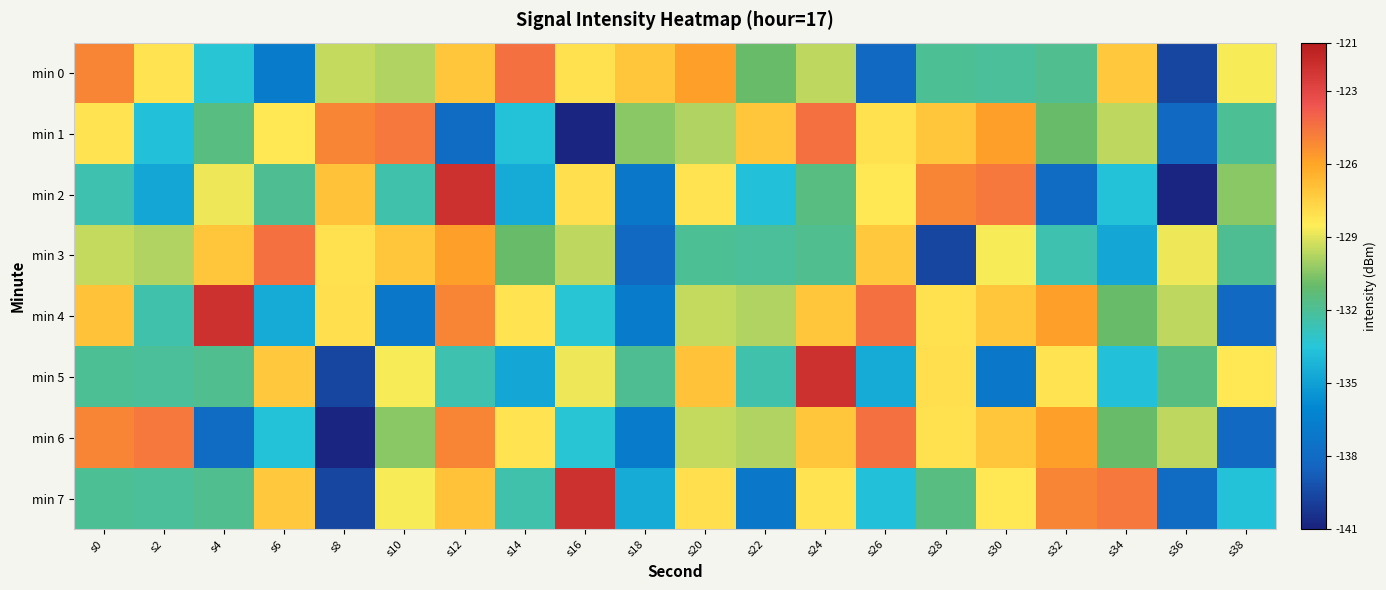

What is the total value across all series at s12?

-1022.4